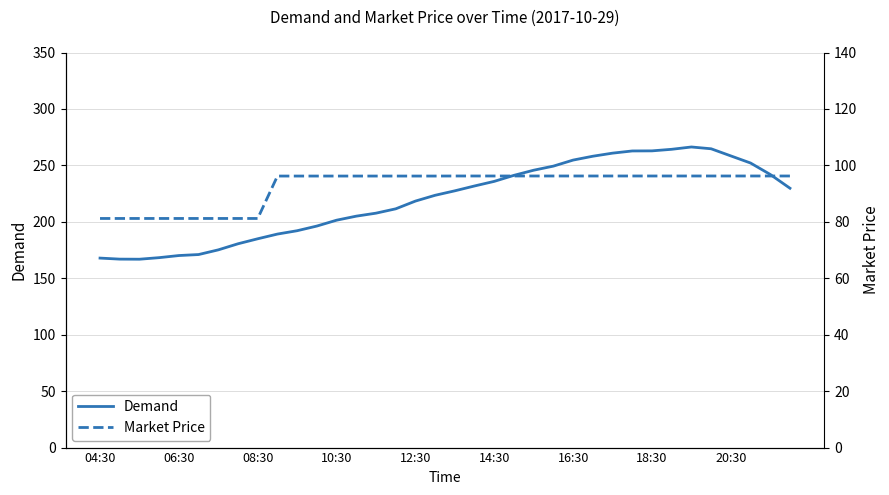

Is it true that Demand equals 262.9 at 18:30?

True